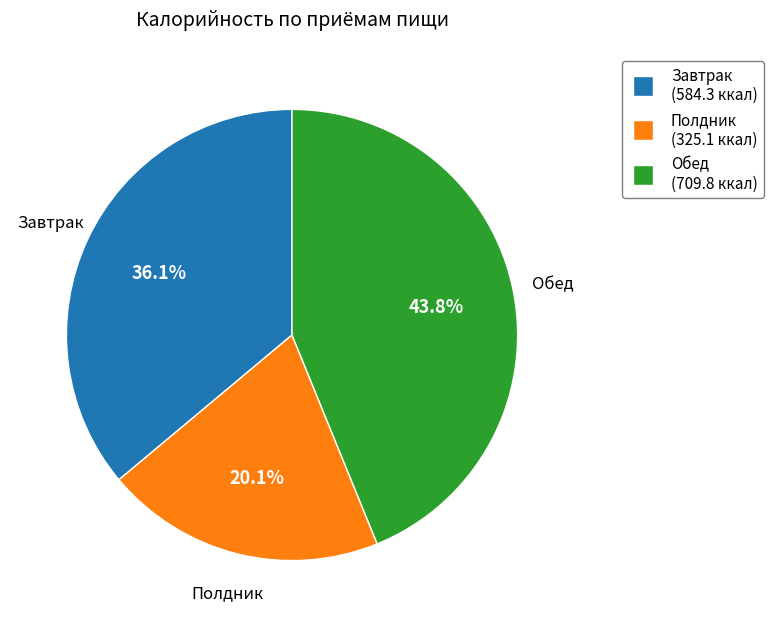

Is there a majority slice in this chart?

No